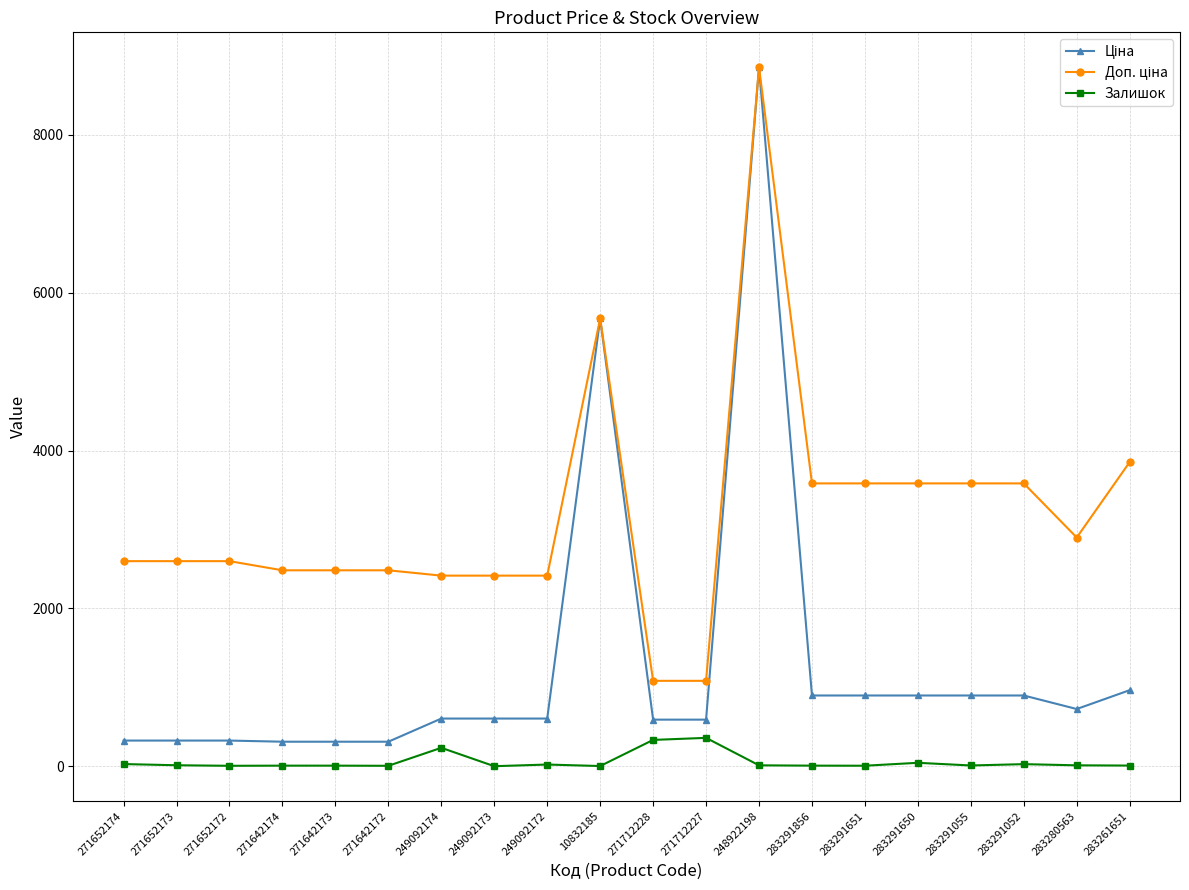

At how many categories does at least one series exceed 2720?

9